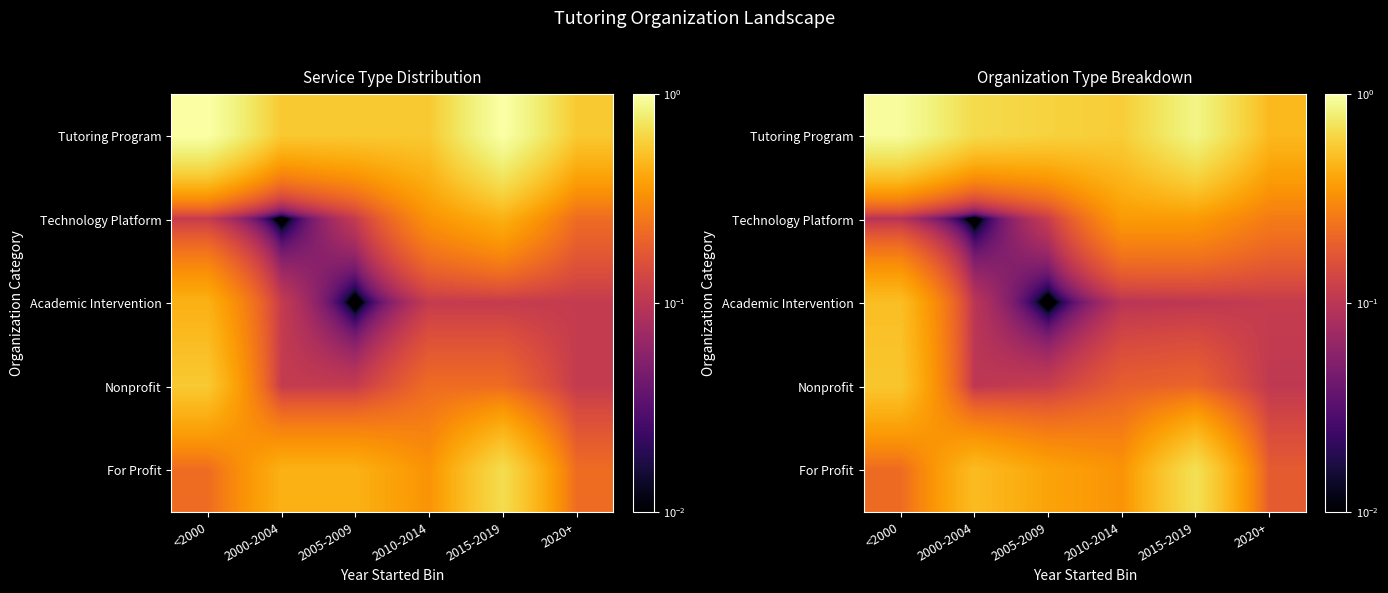

How many data points does each series have?

6